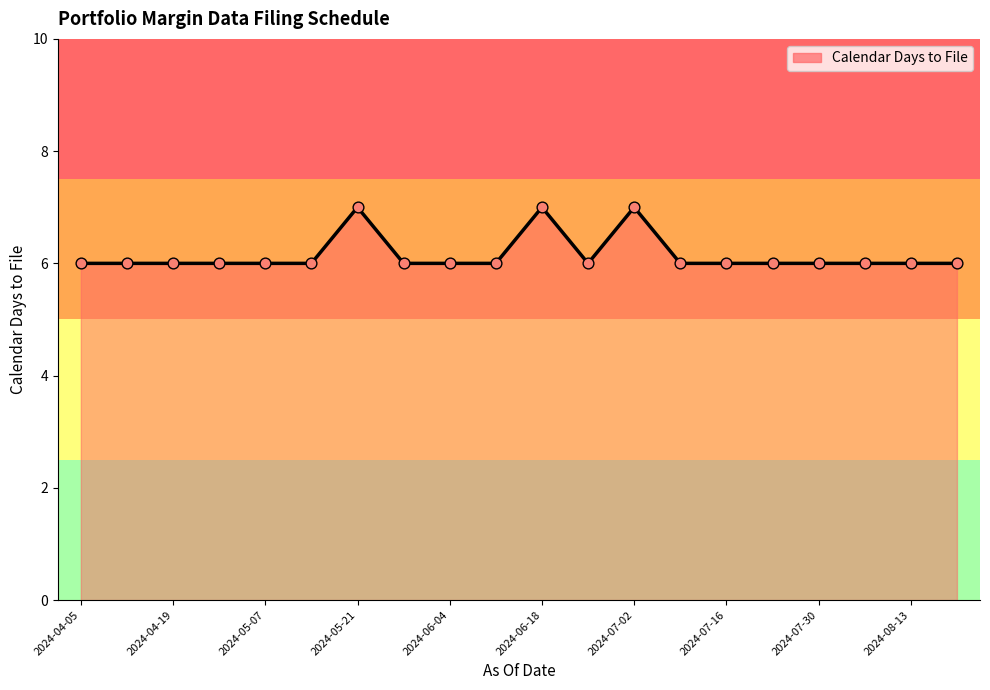

What is the smallest value displayed?

6